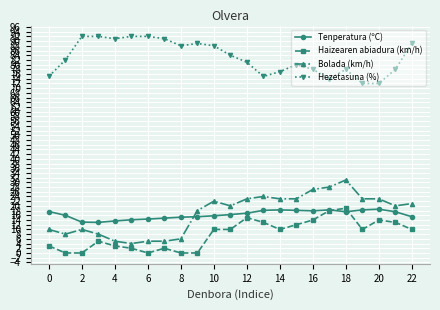

True or false: Bolada (km/h) and Hezetasuna (%) cross at least once.

False